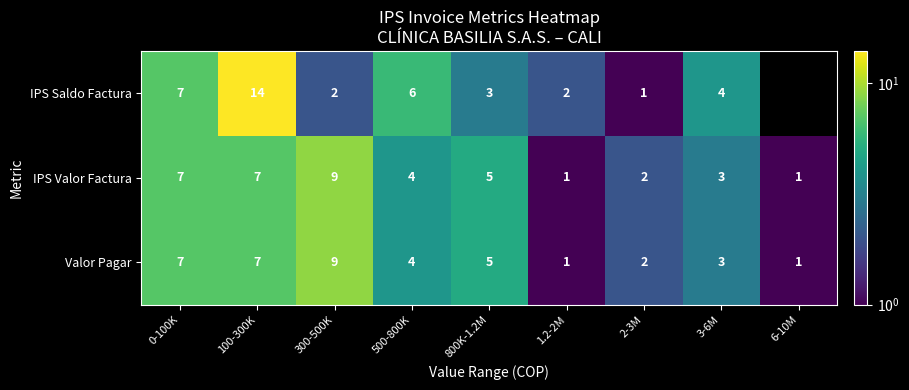

What is the total value across all series at 300-500K?

20